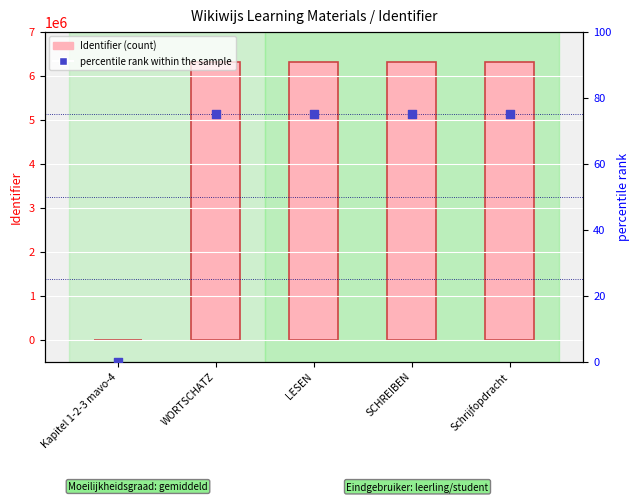

Which series contains the lowest Y value?

Identifier